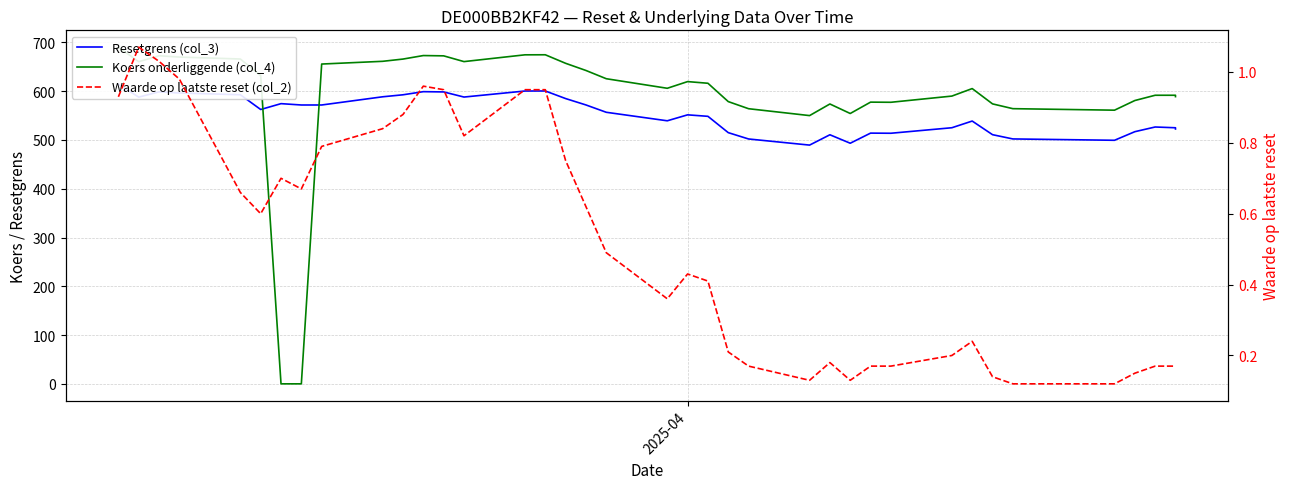

The value of Koers onderliggende (col_4) at 9 is 446.0. True or false?

False